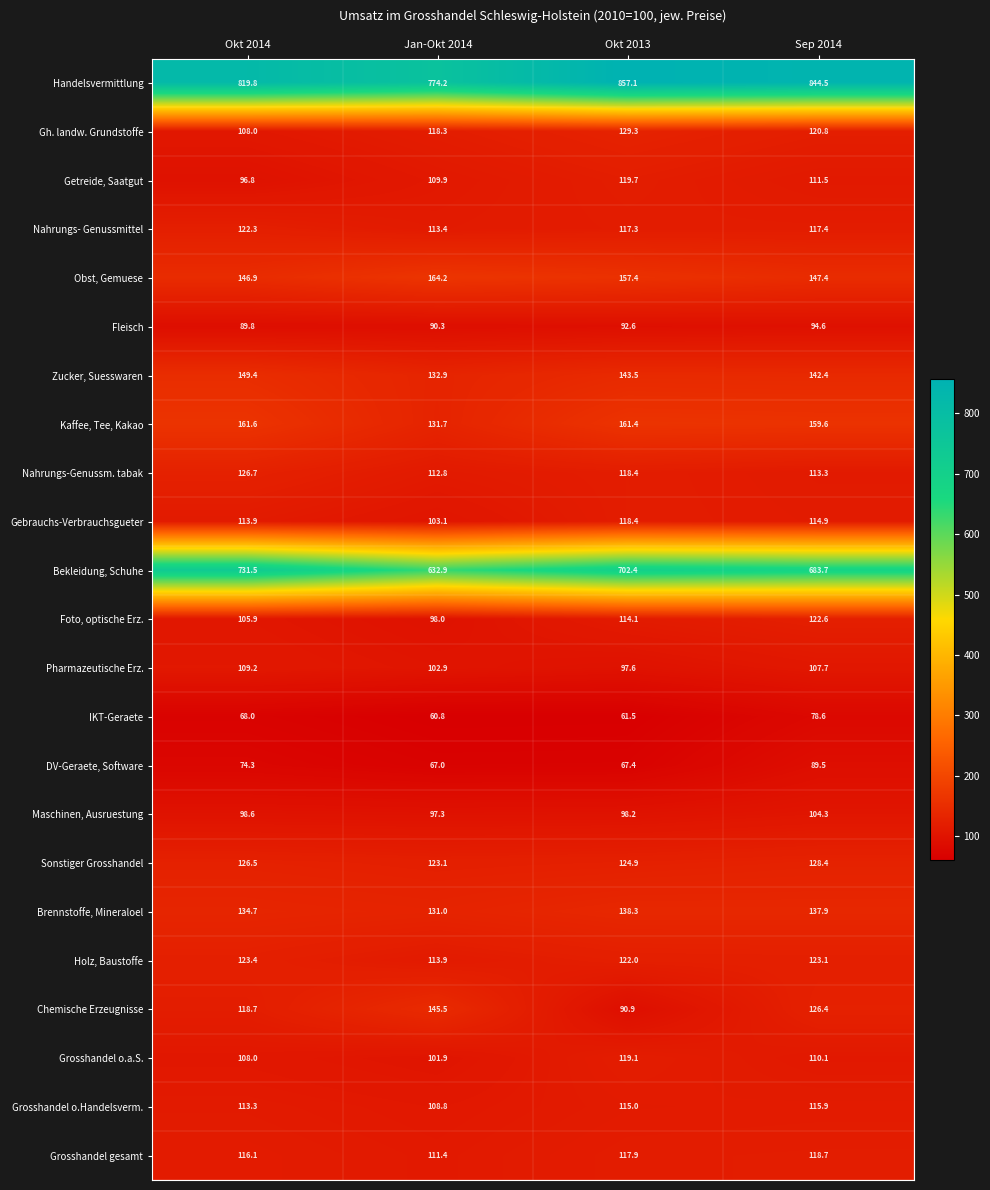

Which series has the largest total across all categories?

Handelsvermittlung